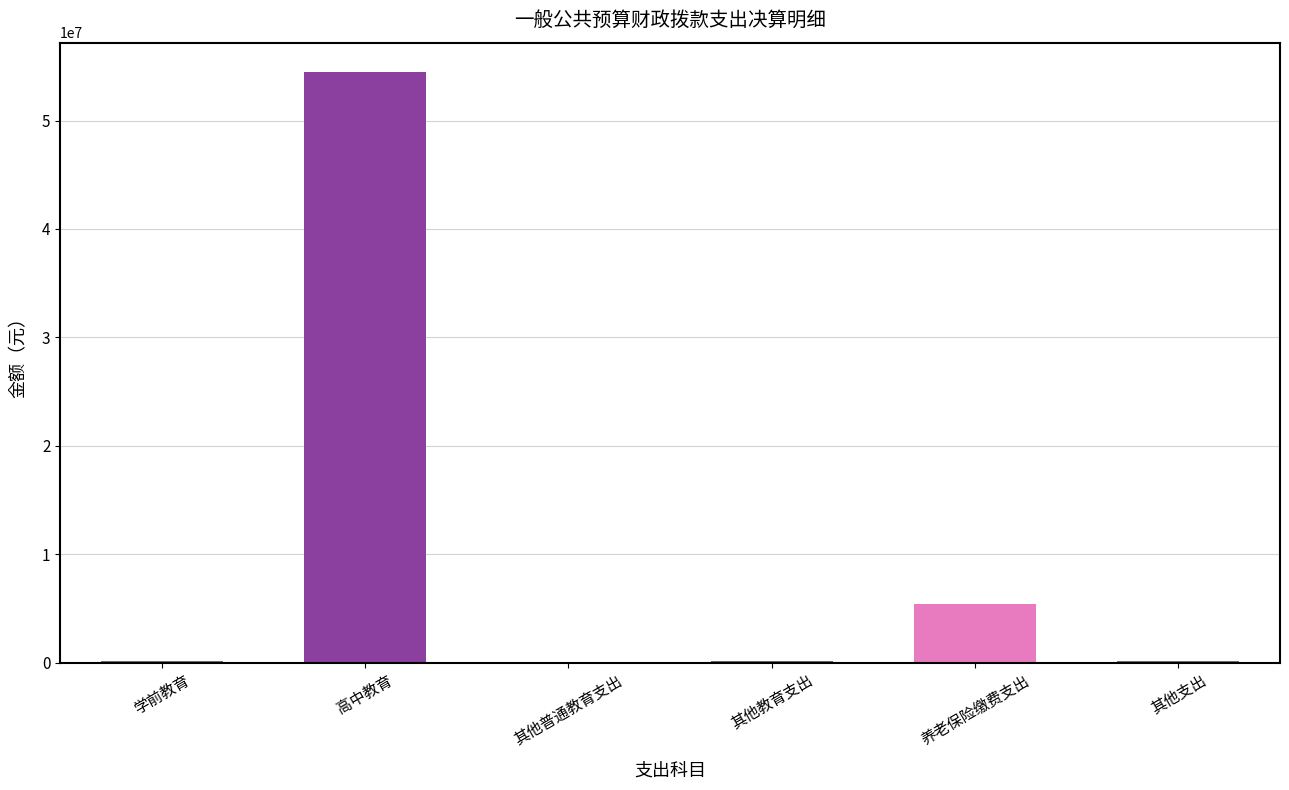

What is the greatest value displayed?

54459827.5